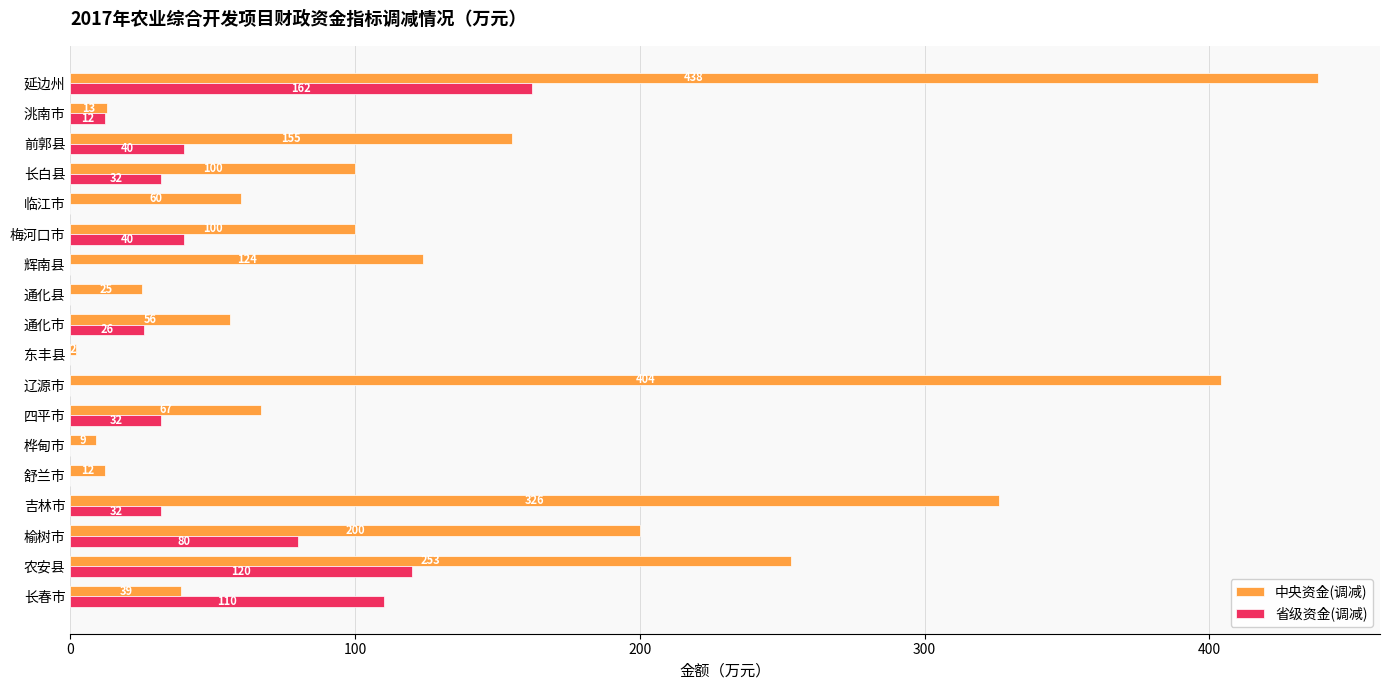

Which series changed the most between 吉林市 and 临江市?

中央资金(调减)